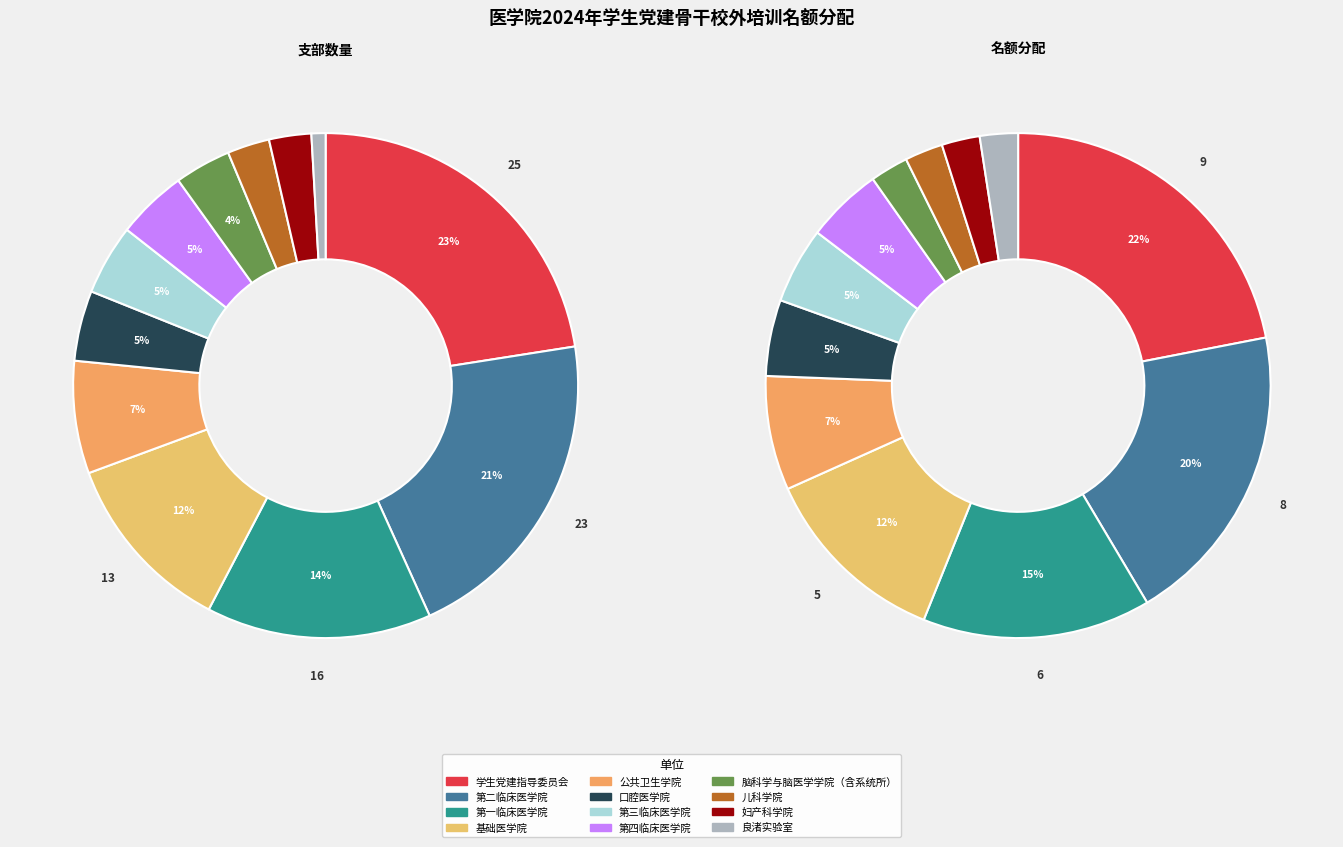

Is it true that 儿科学院 is 2% of the pie?

True